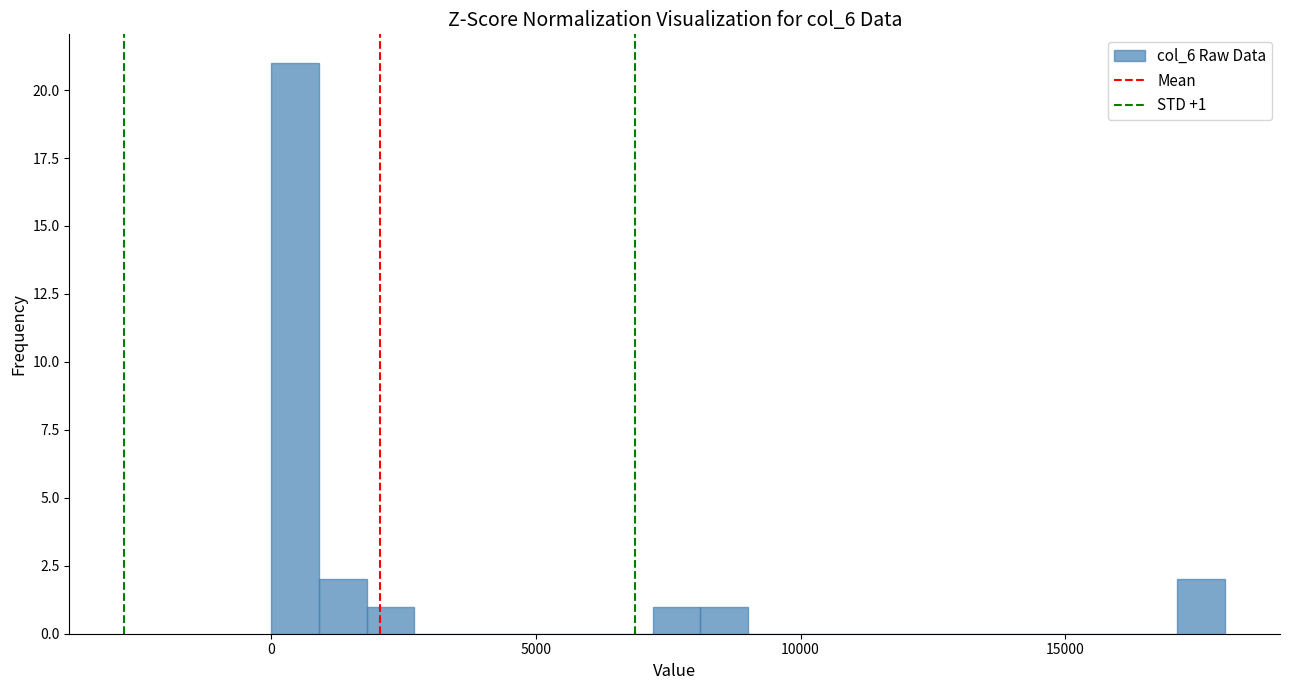

Around what value on the x-axis is the tallest bar? Give the approximate position of its centre, as read against the axis.

500